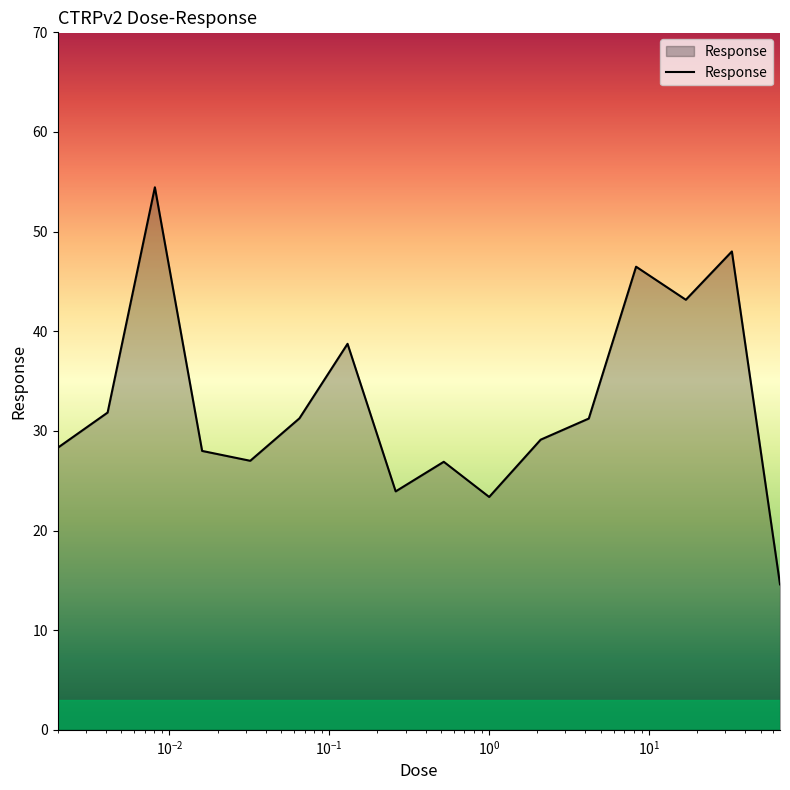

How many lines are shown in the chart?

1